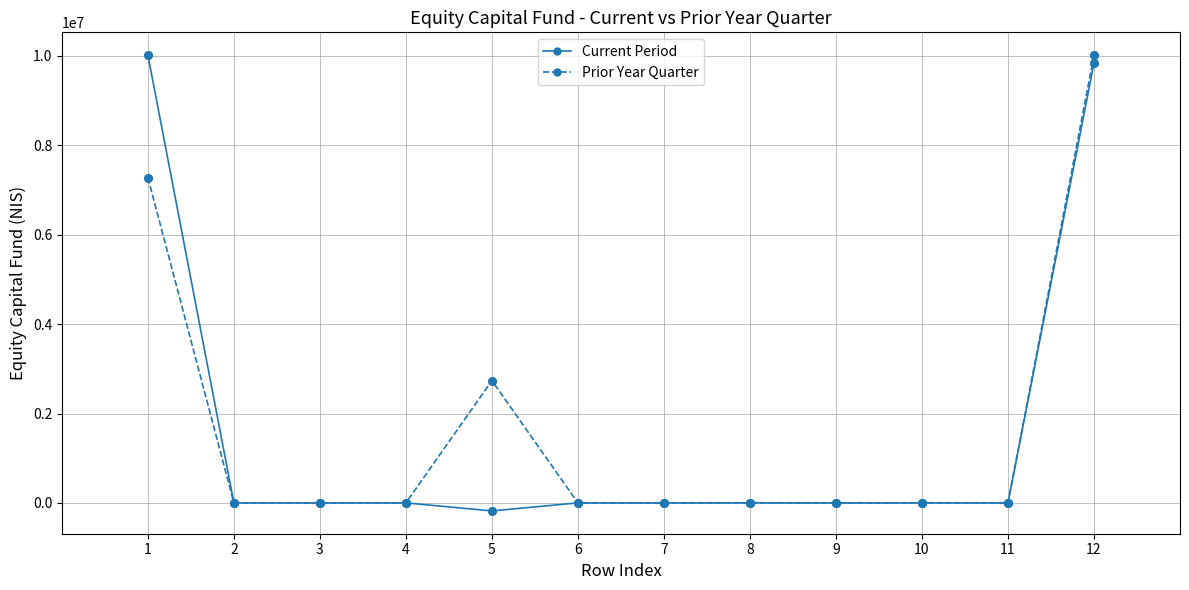

The value of Prior Year Quarter at 11 is 6765013. True or false?

False